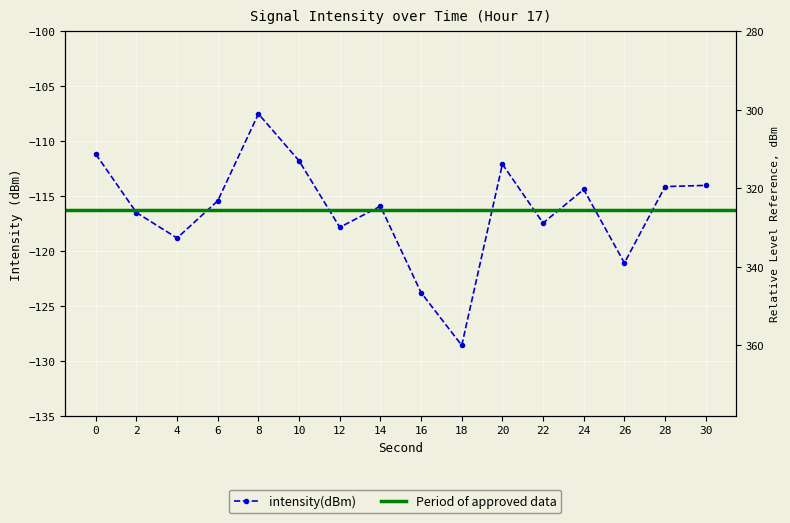

Reading left to right, transcribe all the data shown in this chart.

-111.2	-116.5	-118.8	-115.4	-107.5	-111.8	-117.8	-115.9	-123.8	-128.6	-112.1	-117.4	-114.4	-121.1	-114.1	-114.0